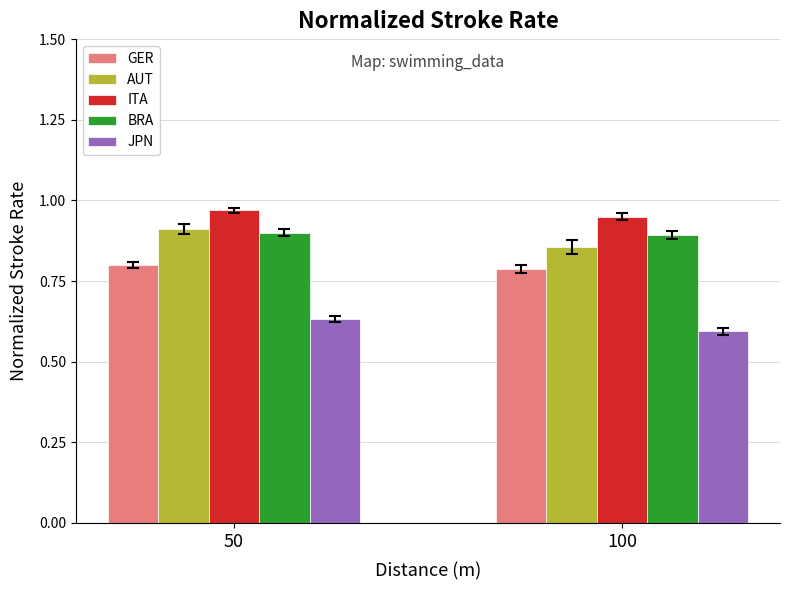

How many bars are there in each group?

5